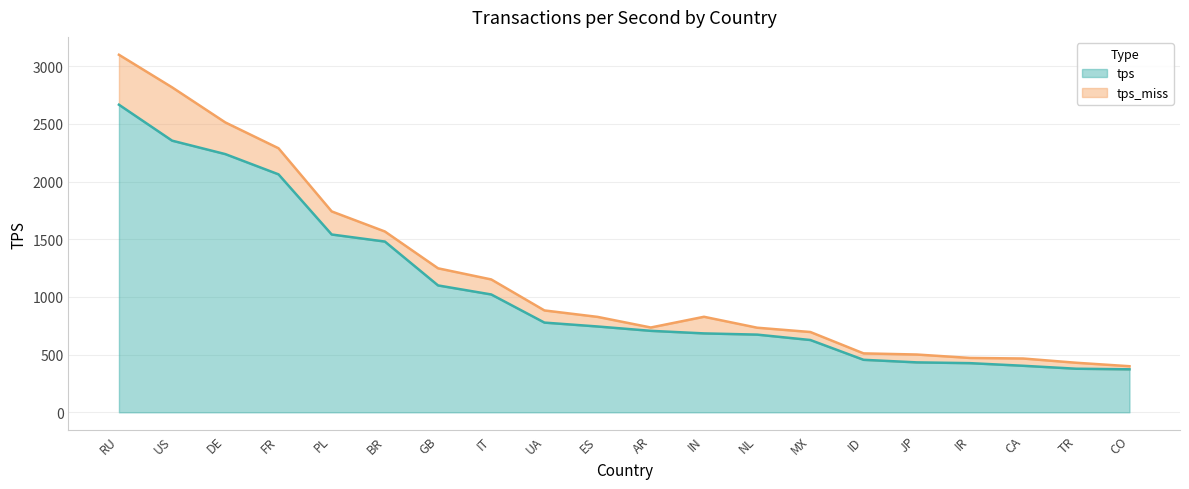

How many lines are shown in the chart?

2